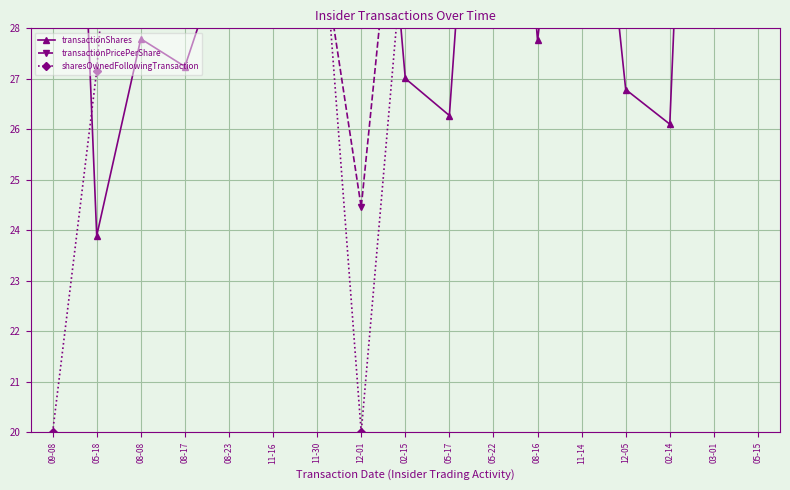

How many interior local peaks does the transactionPricePerShare series have?

4